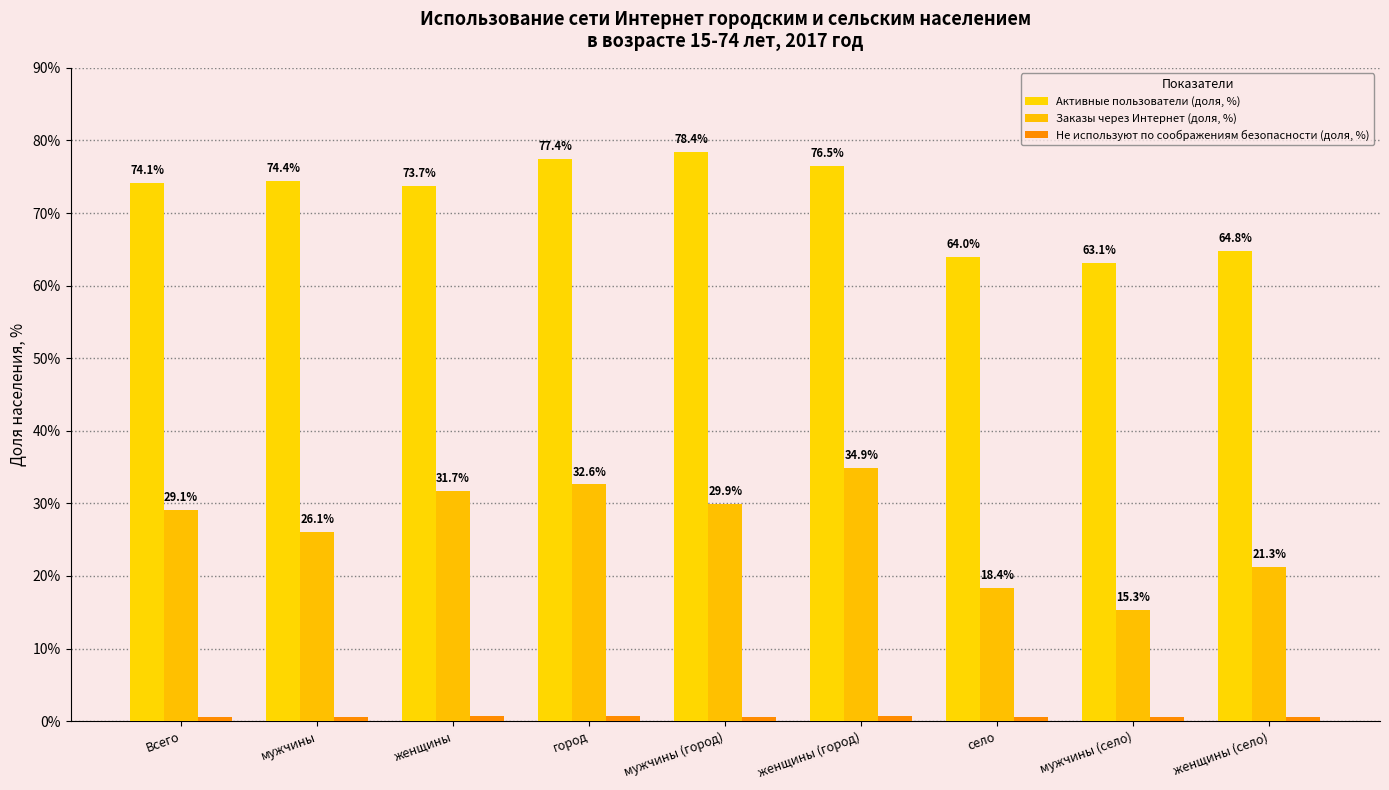

What is the value of the Не используют по соображениям безопасности (доля, %) bar at the 3rd from the left?

0.7